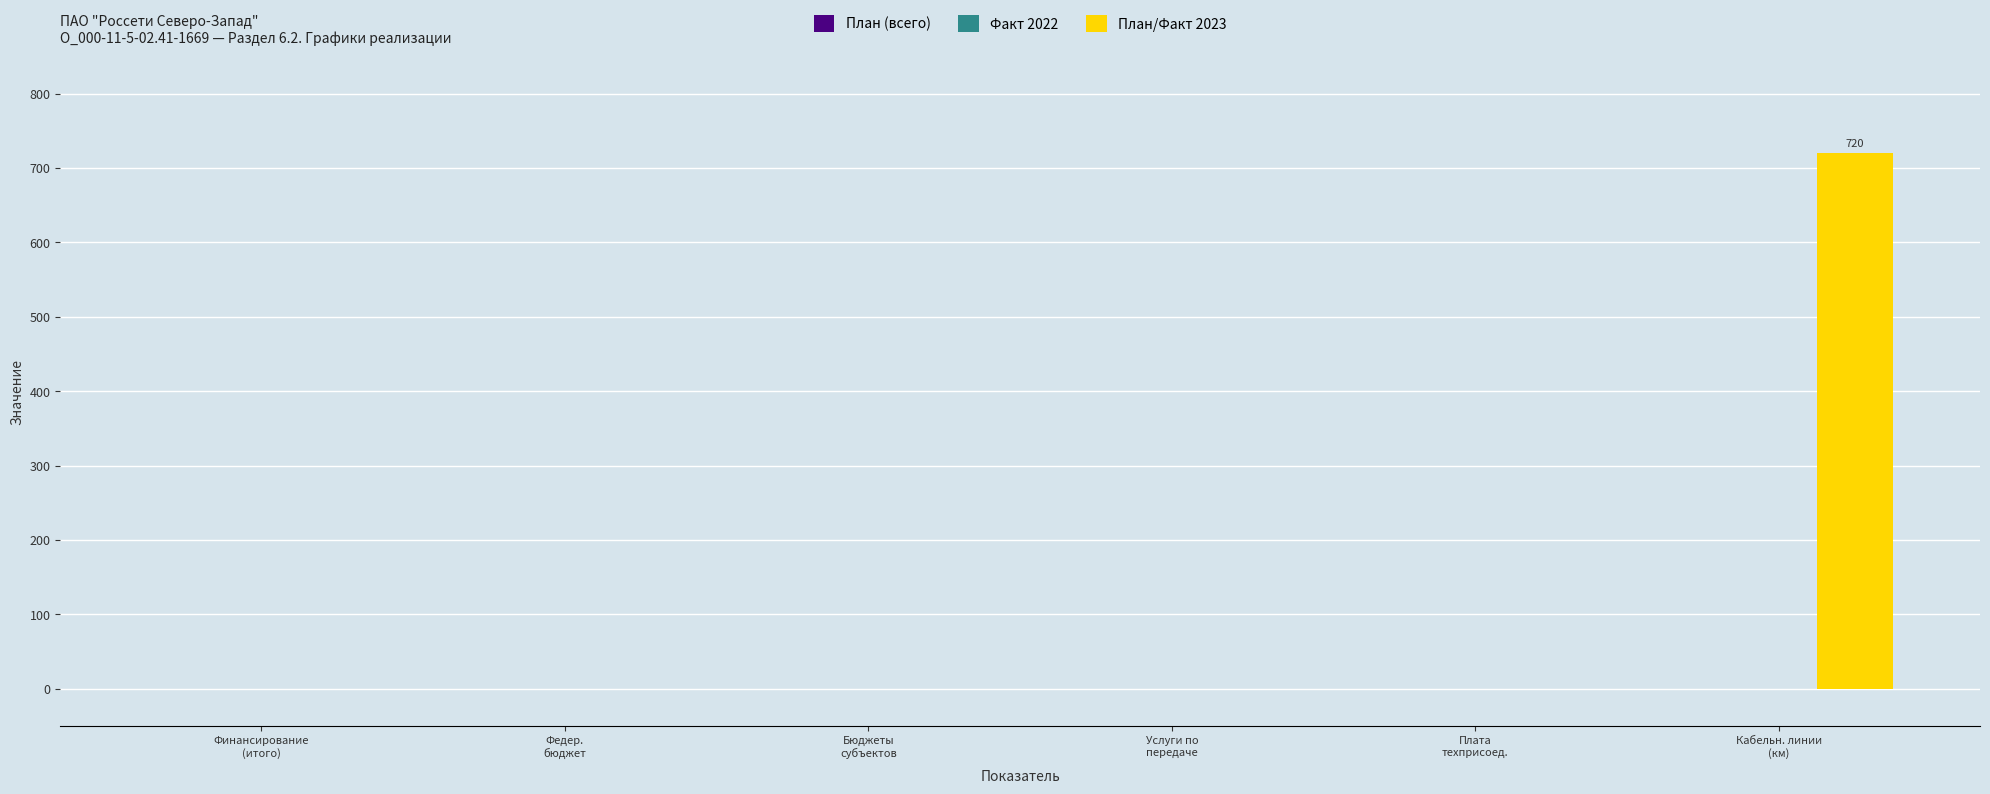

What is the maximum value shown in the chart?

720